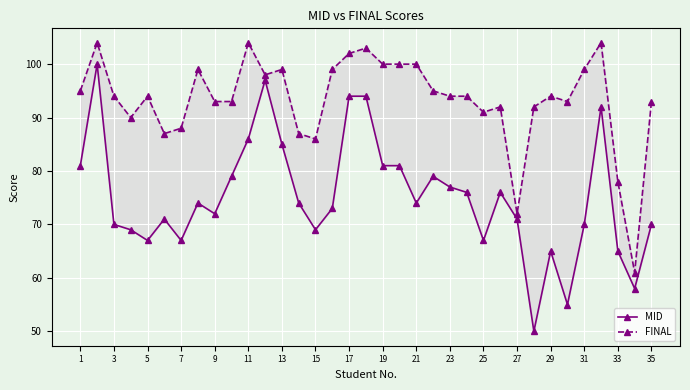

List the series in order of their overall mean, lowest first.

MID, FINAL